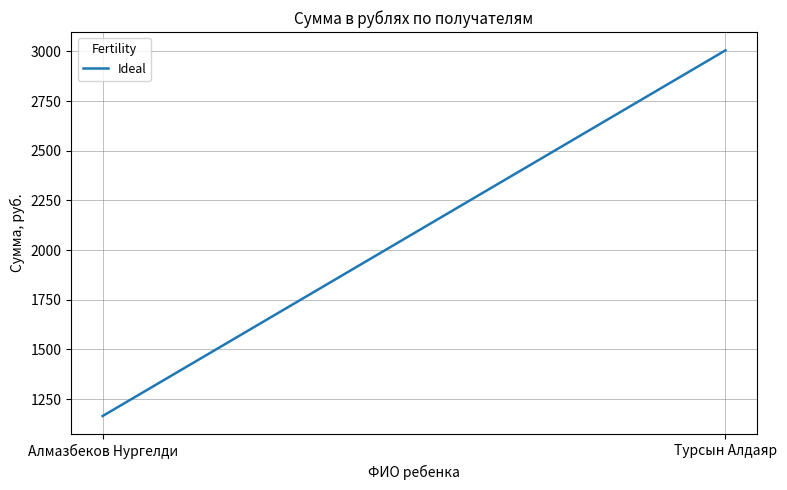

What position from the right is Турсын Алдаяр?

1